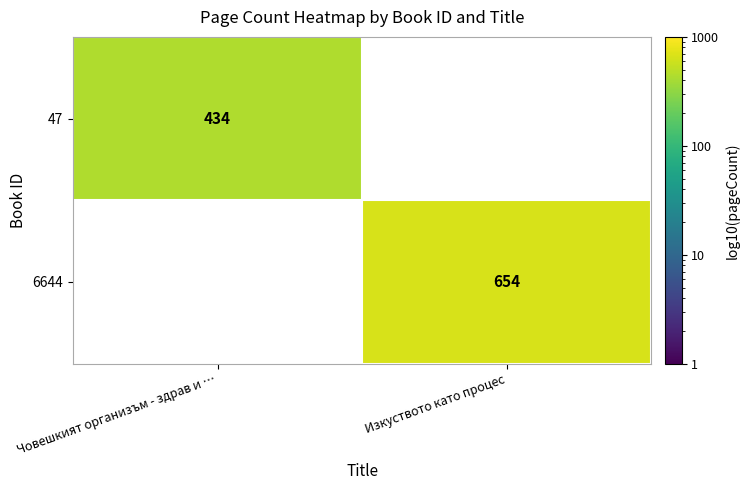

Is it true that 6644 equals 0 at Човешкият организъм - здрав и …?

True